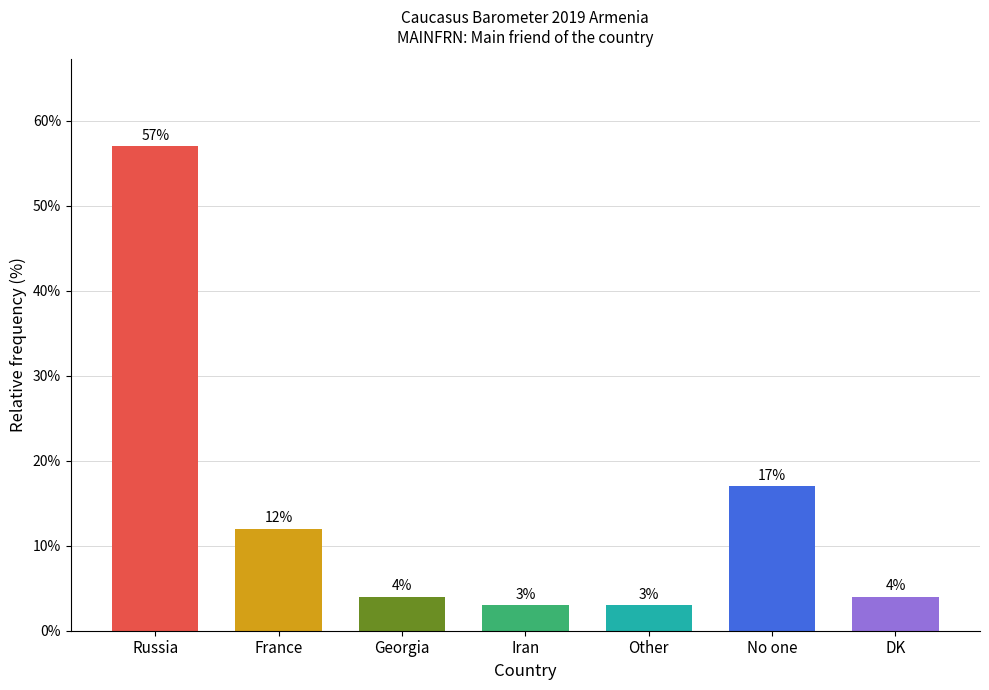

What position from the left is Iran?

4